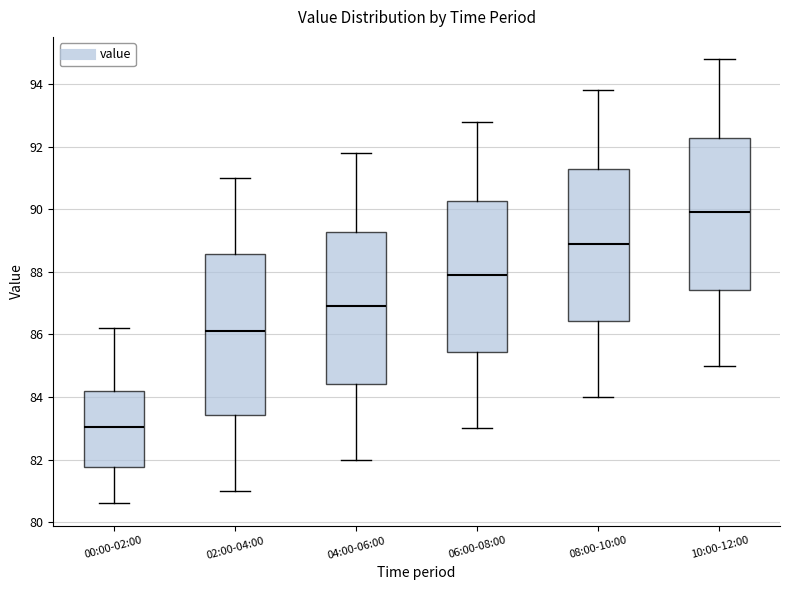

Where does the median line of the box for 06:00-08:00 sit on the y-axis? The values are not printed on the chart, so give them approximately, as read against the axis.

88.0